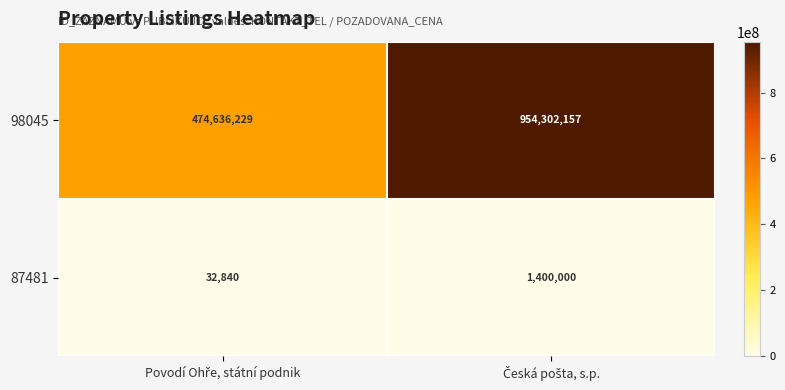

Which series has the largest total across all categories?

98045